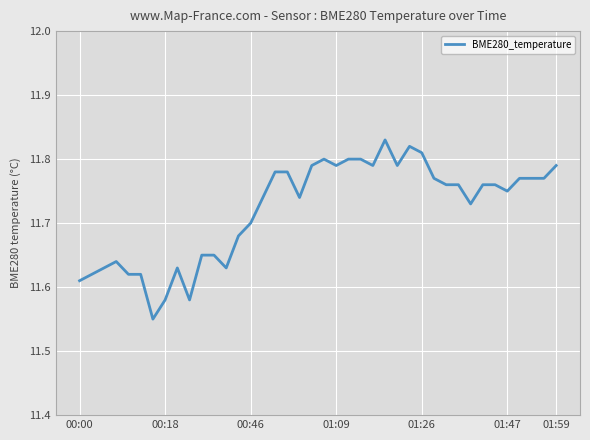

What is the difference between the maximum and minimum values?

0.3